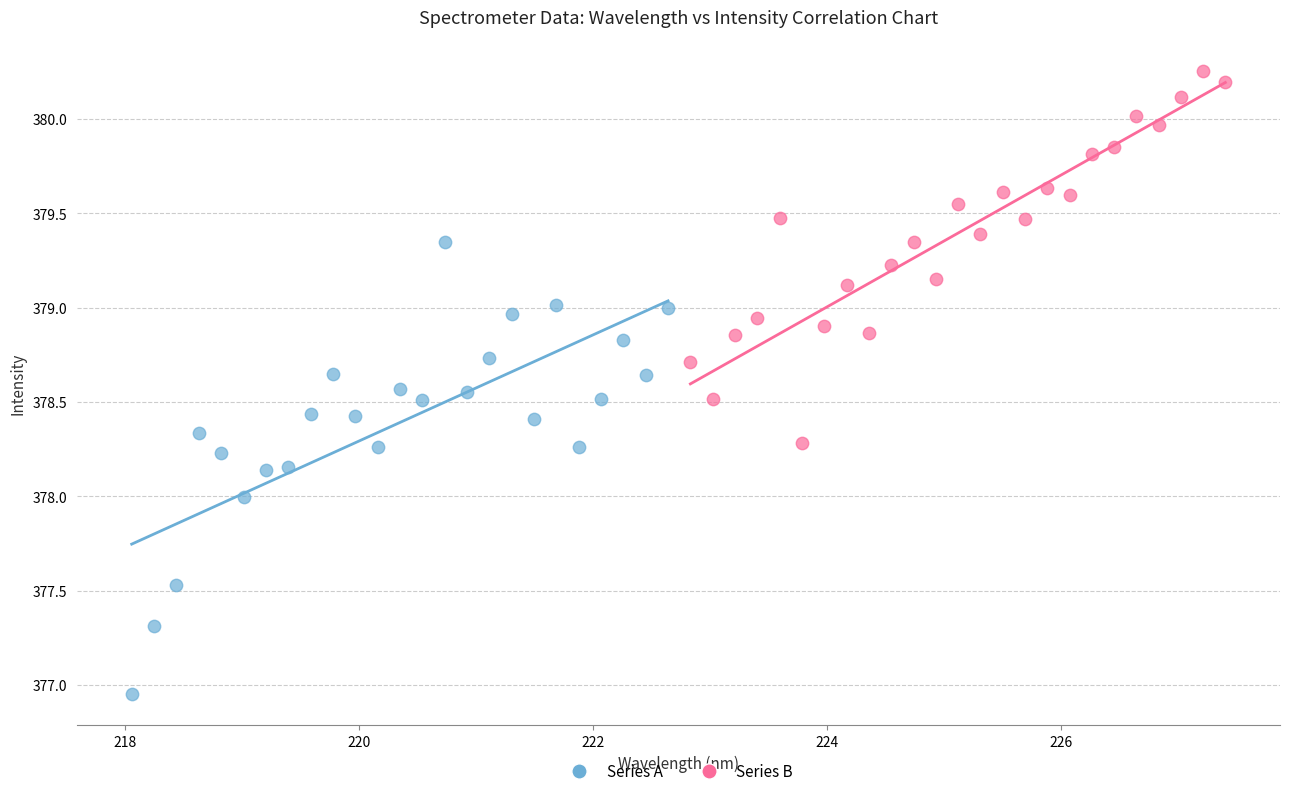

Which series contains the highest Y value?

Series B